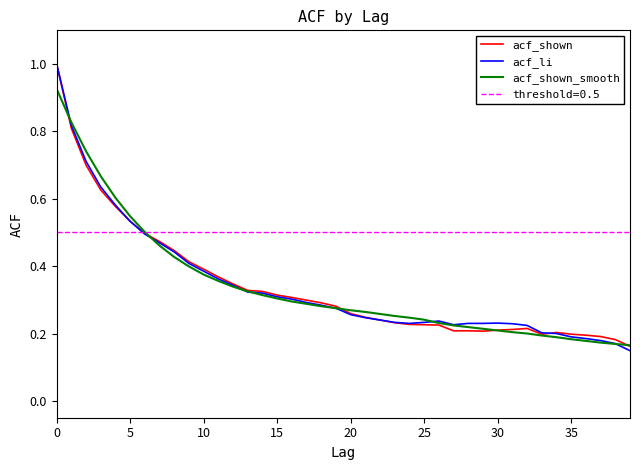

True or false: acf_shown_smooth has more than 2 points higher than both neighbors.

False